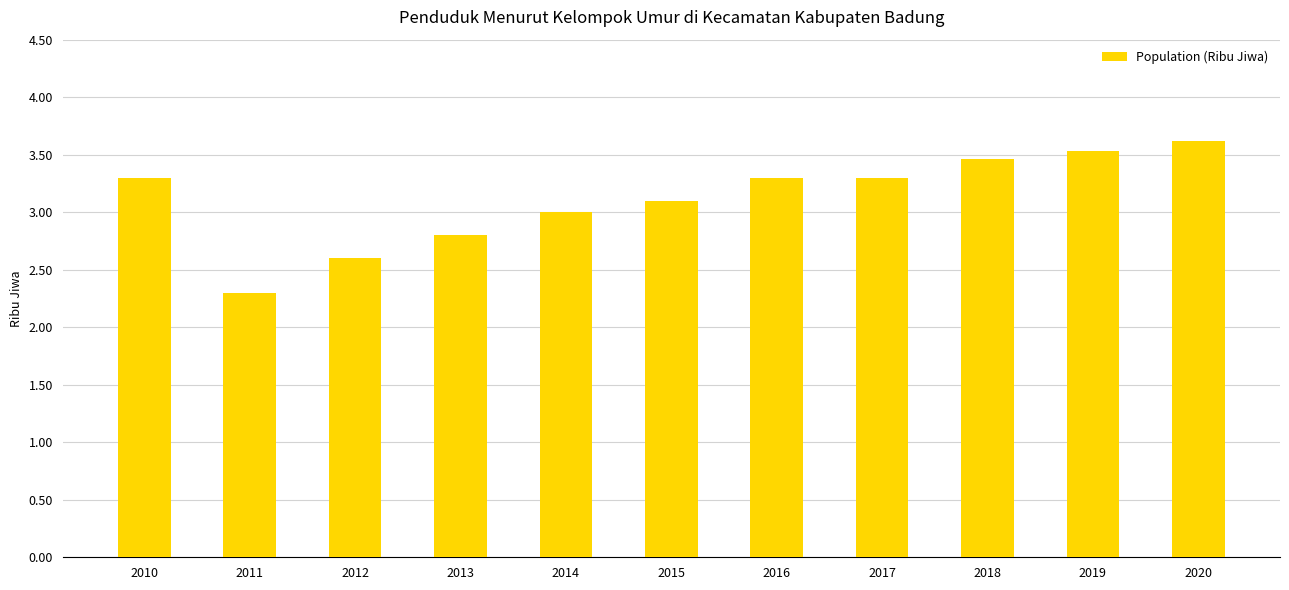

What value does the data have at 2015?

3.1